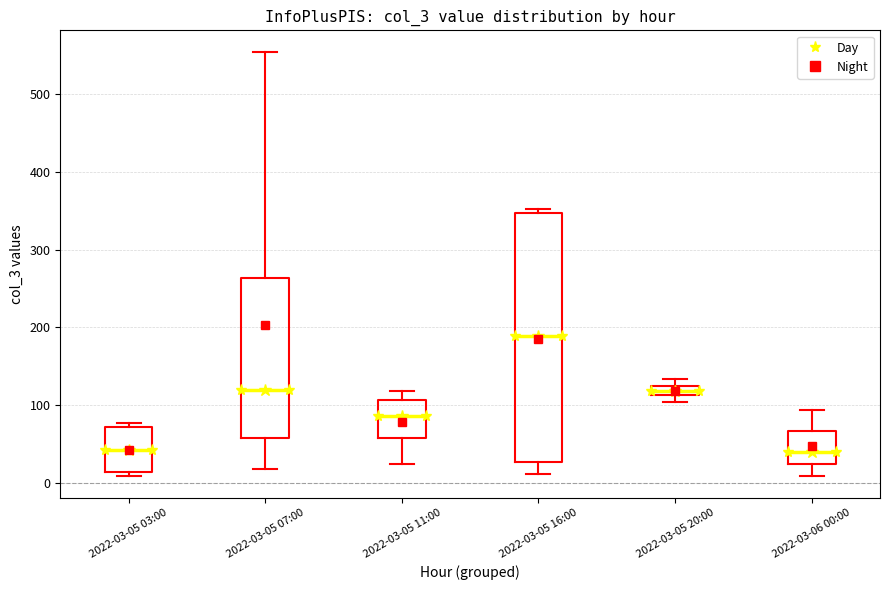

Where is the upper edge of the box for 2022-03-05 07:00 on the y-axis? The values are not printed on the chart, so give them approximately, as read against the axis.

260